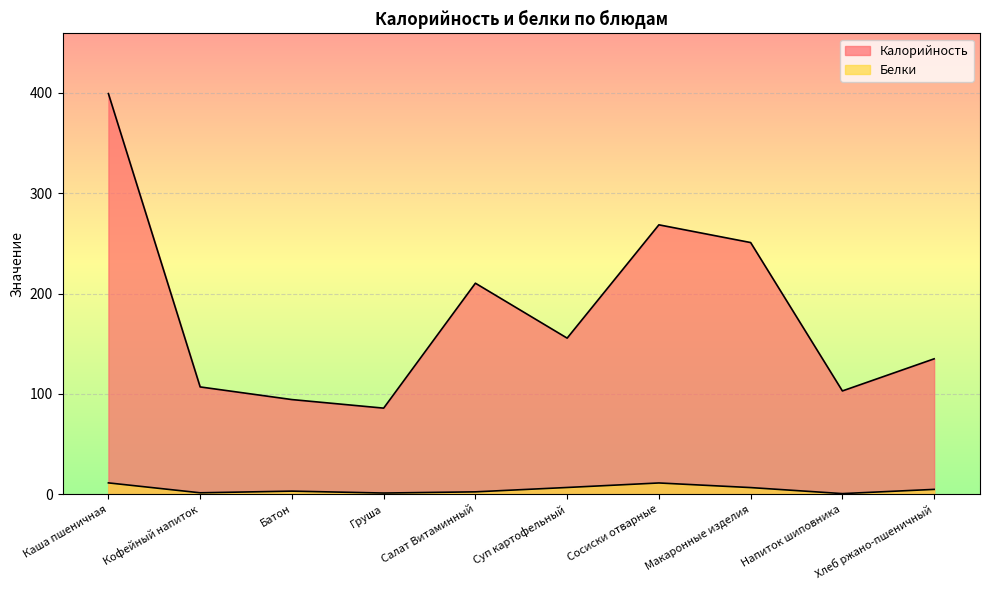

What is the average value of the Белки series?

5.0